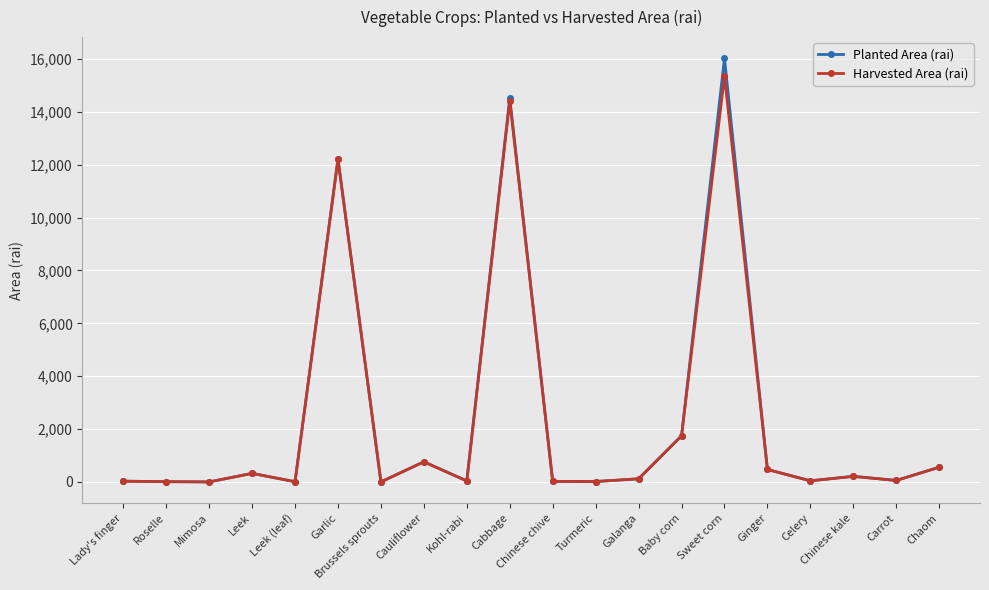

What is the average value of the Harvested Area (rai) series?

2317.6